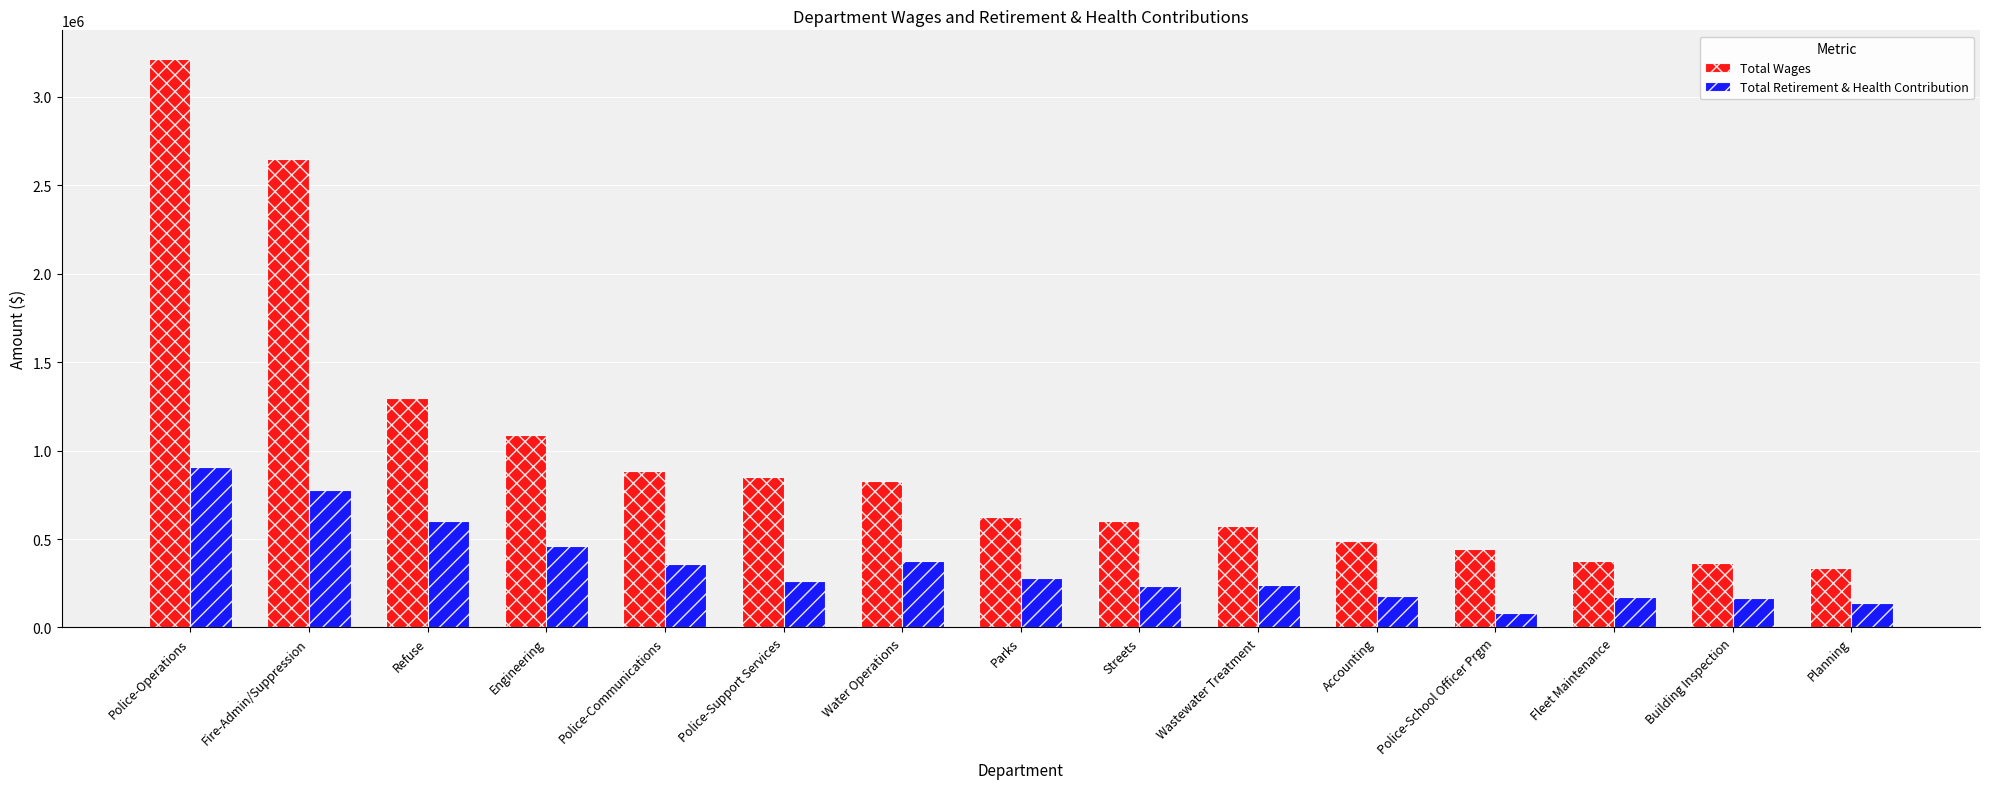

What is the approximate value of Total Retirement & Health Contribution at Police-School Officer Prgm?

80943